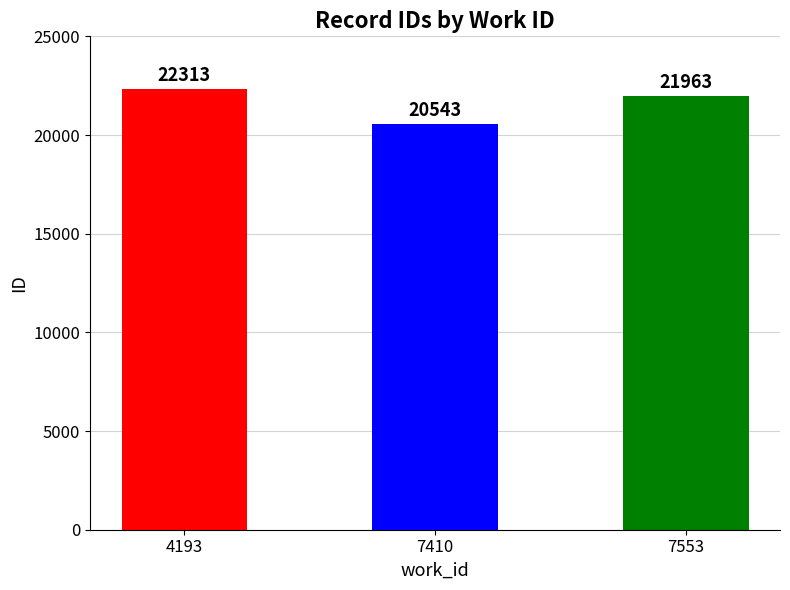

What is the maximum value shown in the chart?

22313